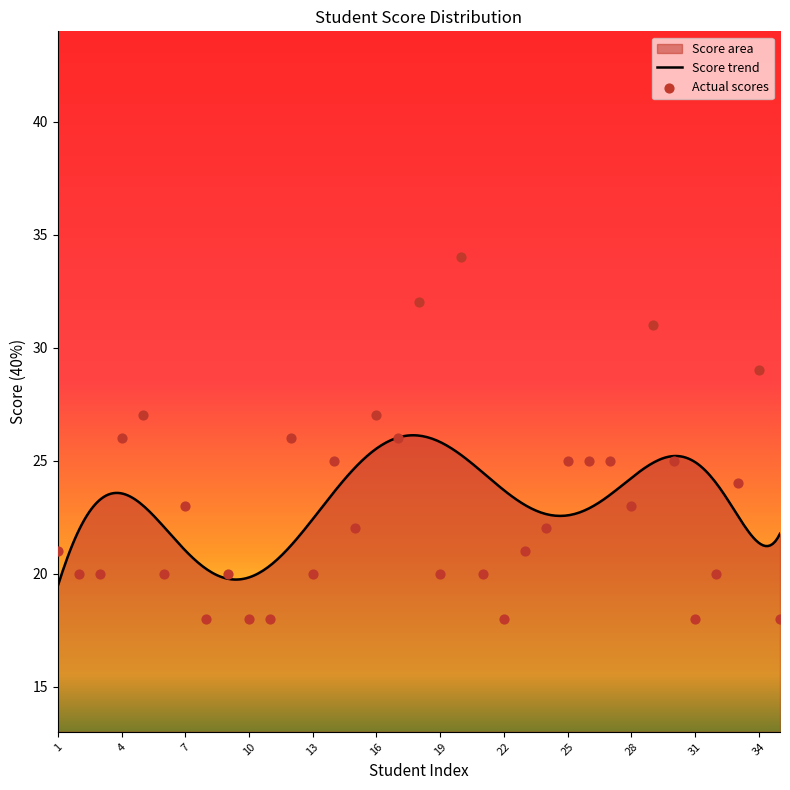

What is the change in value from 12 to 32?

-6